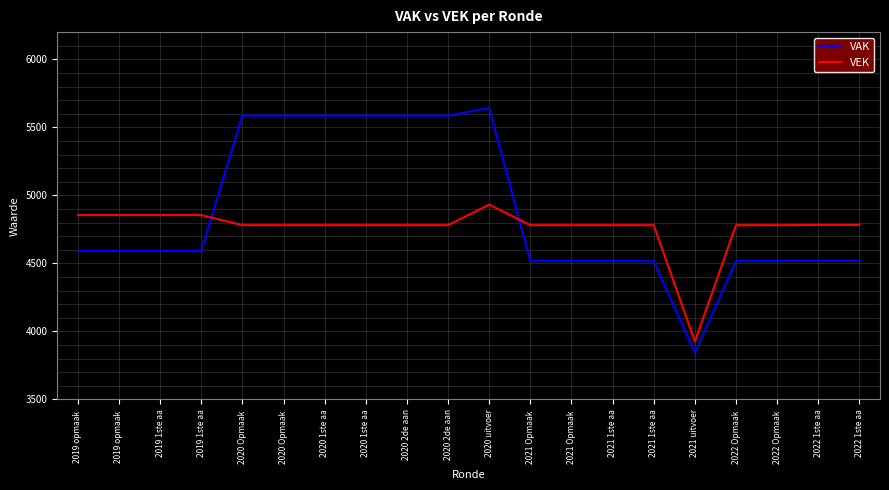

Rank the series by their maximum value, from lowest to highest.

VEK, VAK